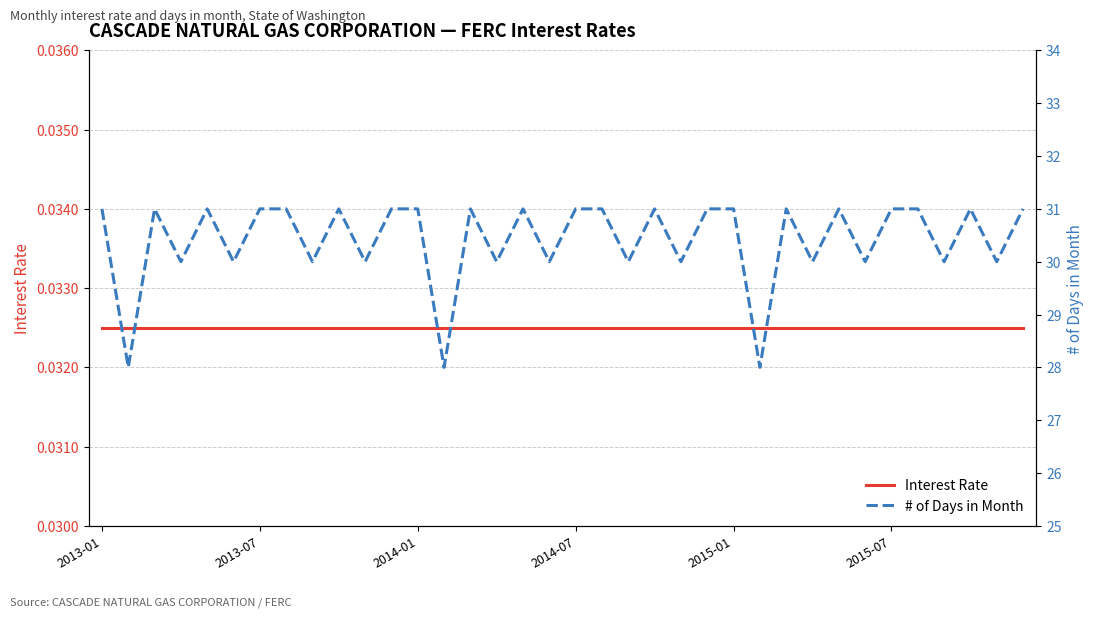

What are all the series names shown in the legend?

Interest Rate, # of Days in Month